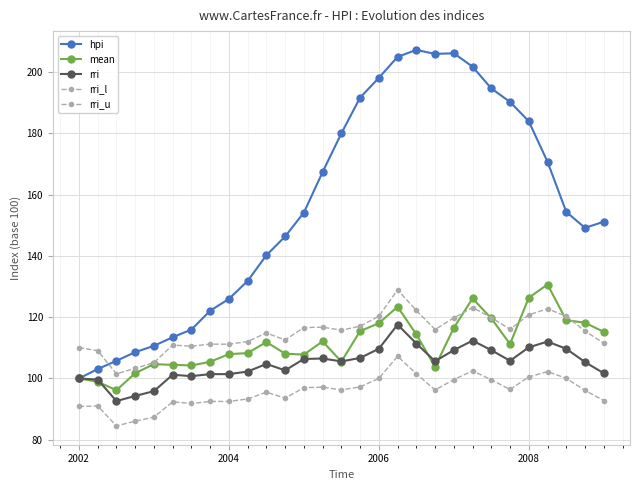

How many lines are shown in the chart?

5